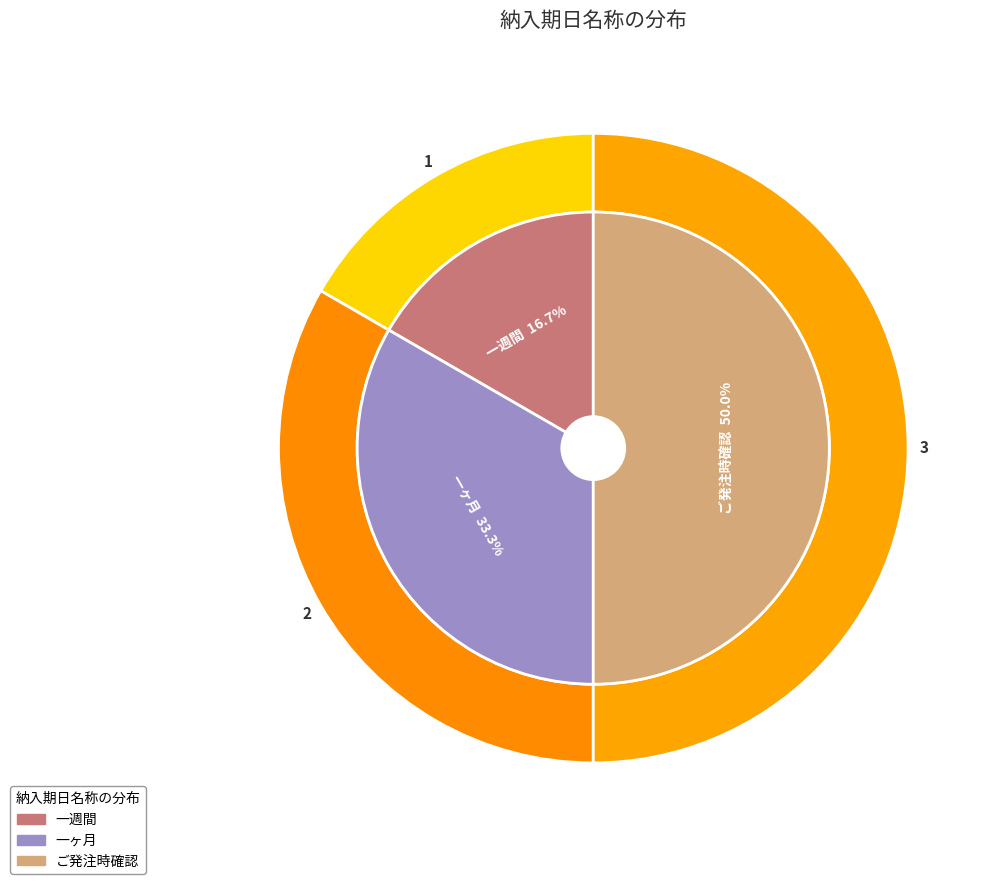

How many segments does this pie chart have?

3